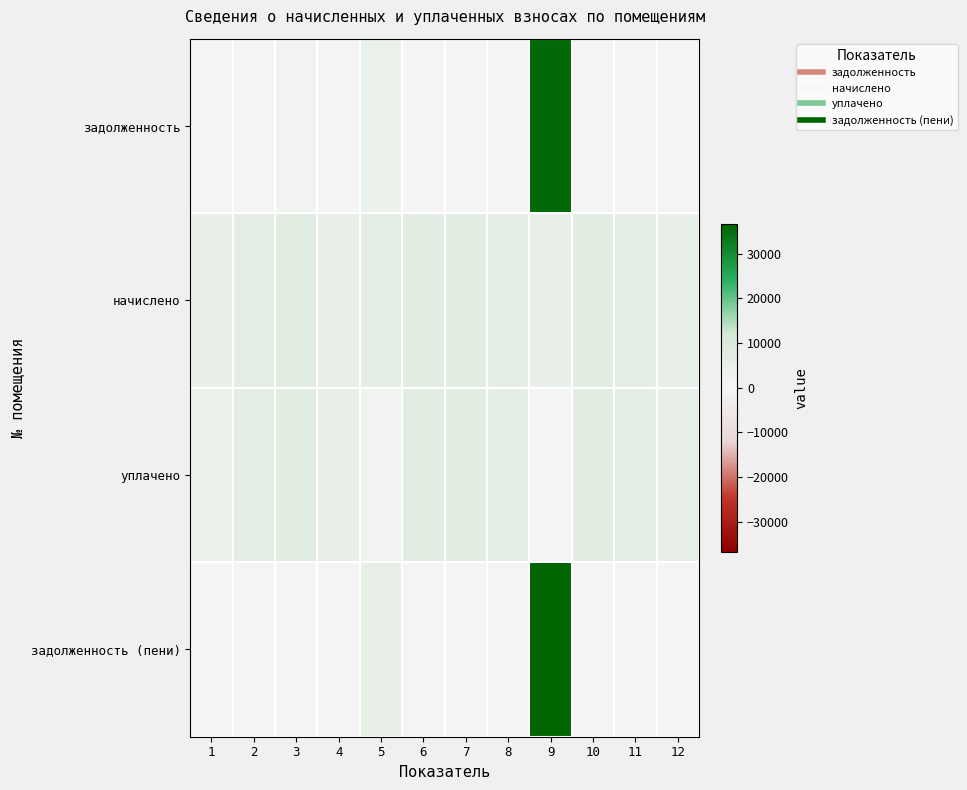

Reading left to right, transcribe all the data shown in this chart.

задолженность: 1=378.6	2=495.6	3=1179.9	4=412.4	5=3461.7	6=591.0	7=587.9	8=489.4	9=35666.7	10=597.1	11=484.3	12=0.0
начислено: 1=4543.1	2=5946.7	3=7079.4	4=4949.4	5=5934.4	6=7091.8	7=7054.8	8=5872.8	9=4432.3	10=7165.6	11=5811.2	12=4456.9
уплачено: 1=4150.3	2=6404.6	3=7057.0	4=4933.7	5=1464.8	6=7069.3	7=7032.4	8=5854.2	9=0.0	10=7142.9	11=5792.8	12=4817.7
задолженность (пени): 1=756.9	2=495.6	3=590.0	4=412.4	5=4945.3	6=591.0	7=587.9	8=489.4	9=36774.8	10=597.1	11=484.3	12=0.0